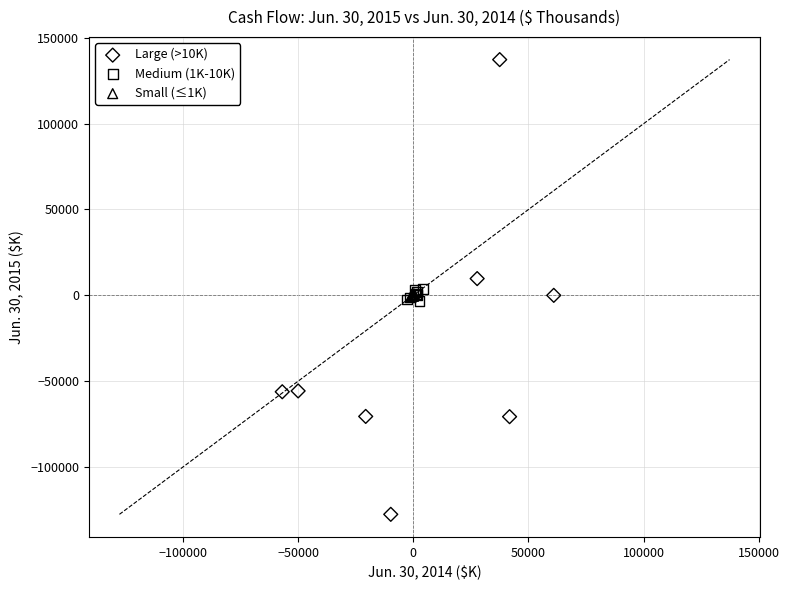

Which series reaches the maximum Y coordinate?

Large (>10K)